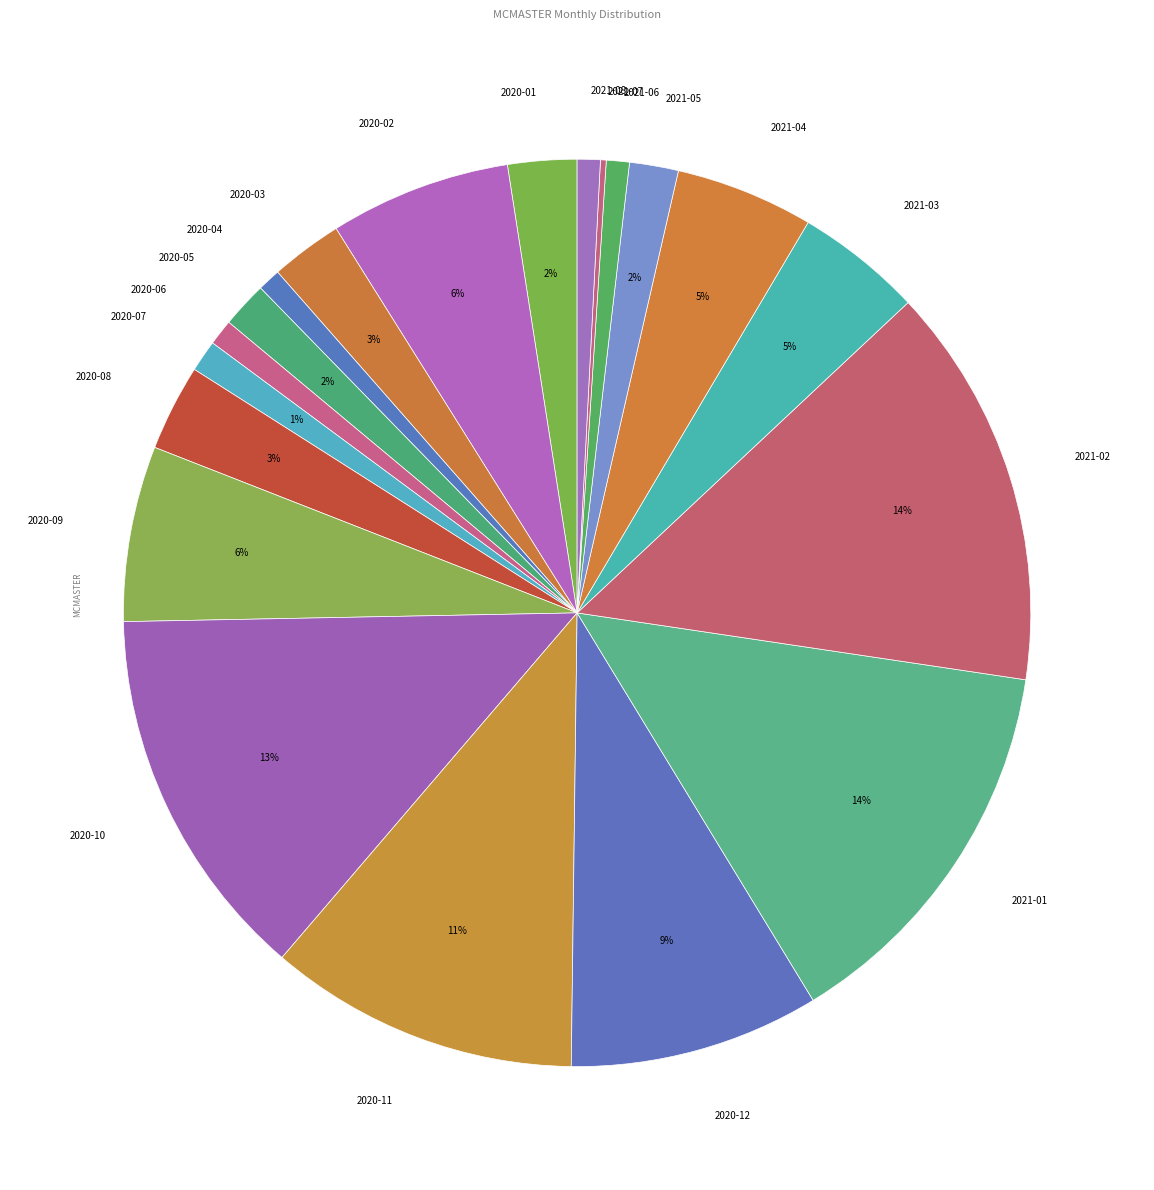

The 2020-01 slice represents 2% of the pie. True or false?

True